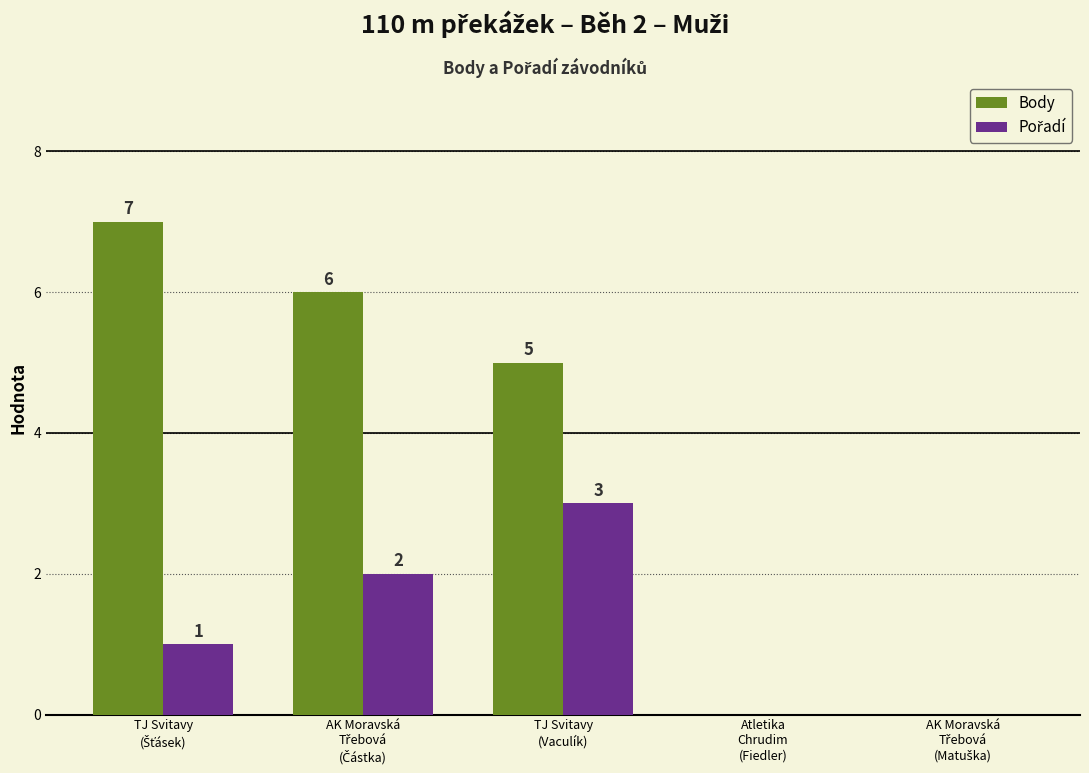

What is the greatest value displayed?

7